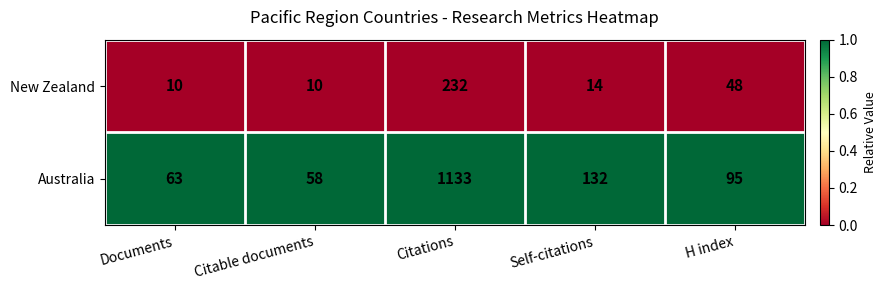

Rank the series by their maximum value, from highest to lowest.

Australia, New Zealand